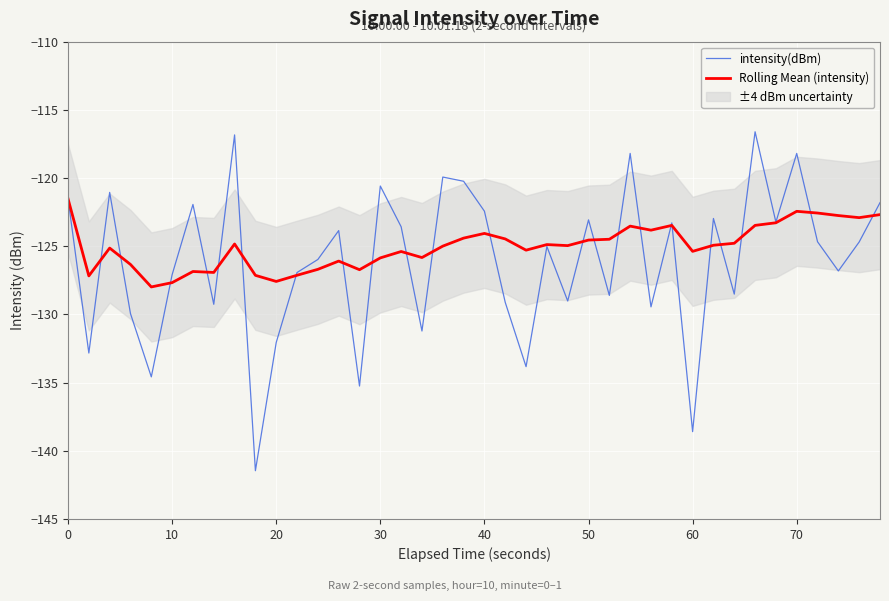

What is the highest value of the Rolling Mean (intensity) series?

-121.5